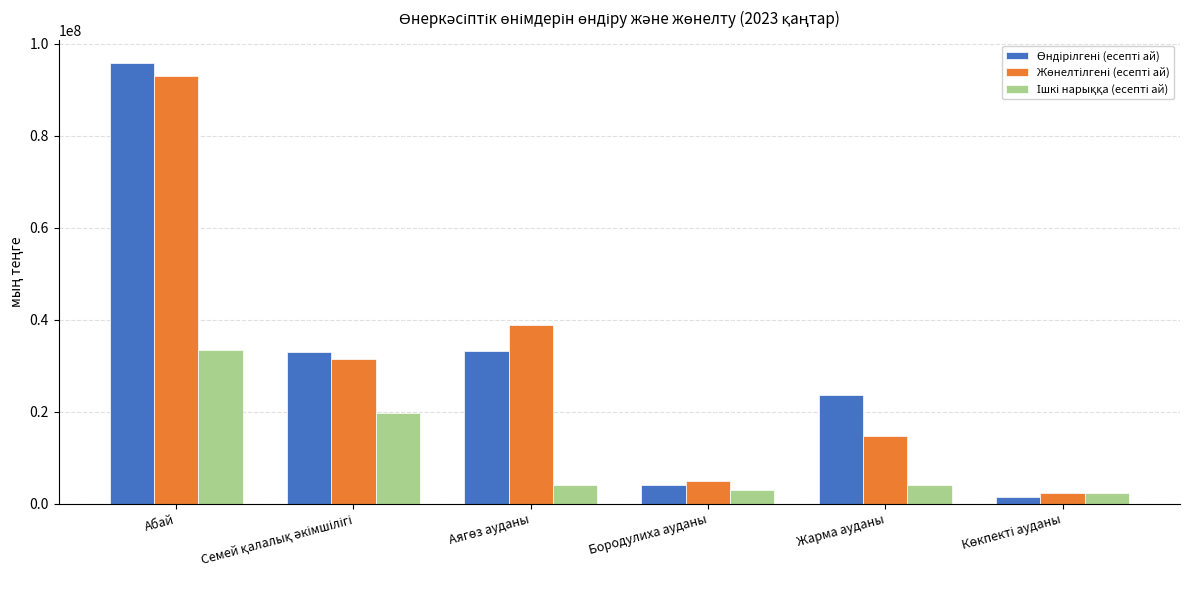

What is the greatest value displayed?

95917590